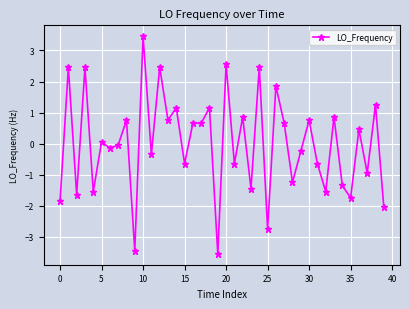

What is the greatest value displayed?

3.5